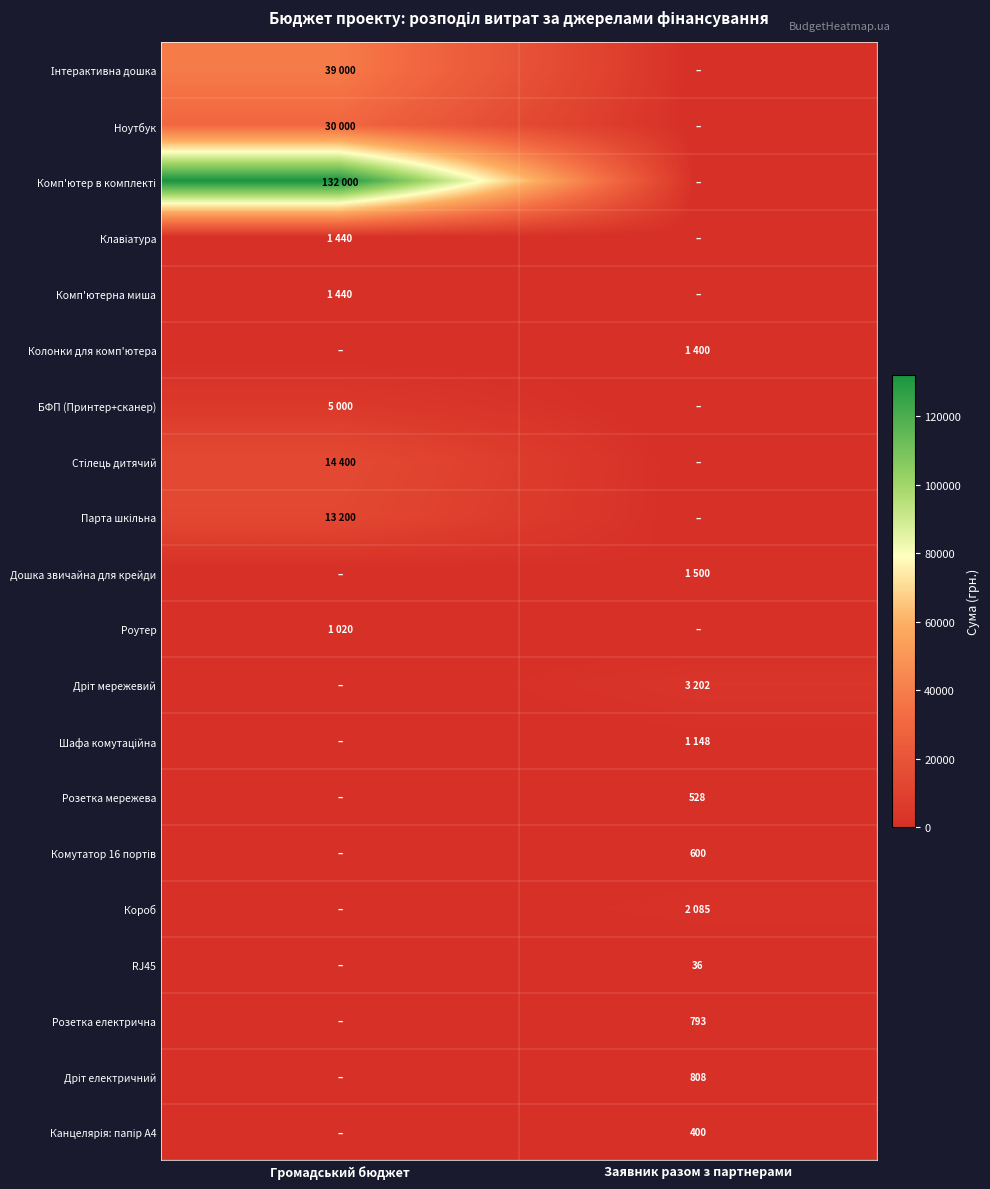

True or false: Комп'ютер в комплекті has a value of 0 at Заявник разом з партнерами.

True